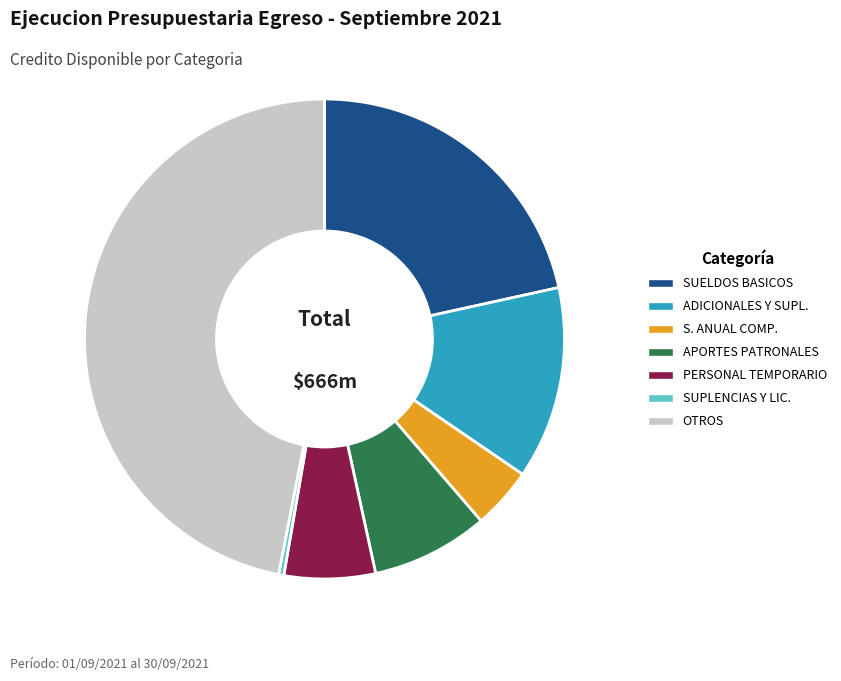

True or false: ADICIONALES Y SUPL. accounts for 4% of the total.

False